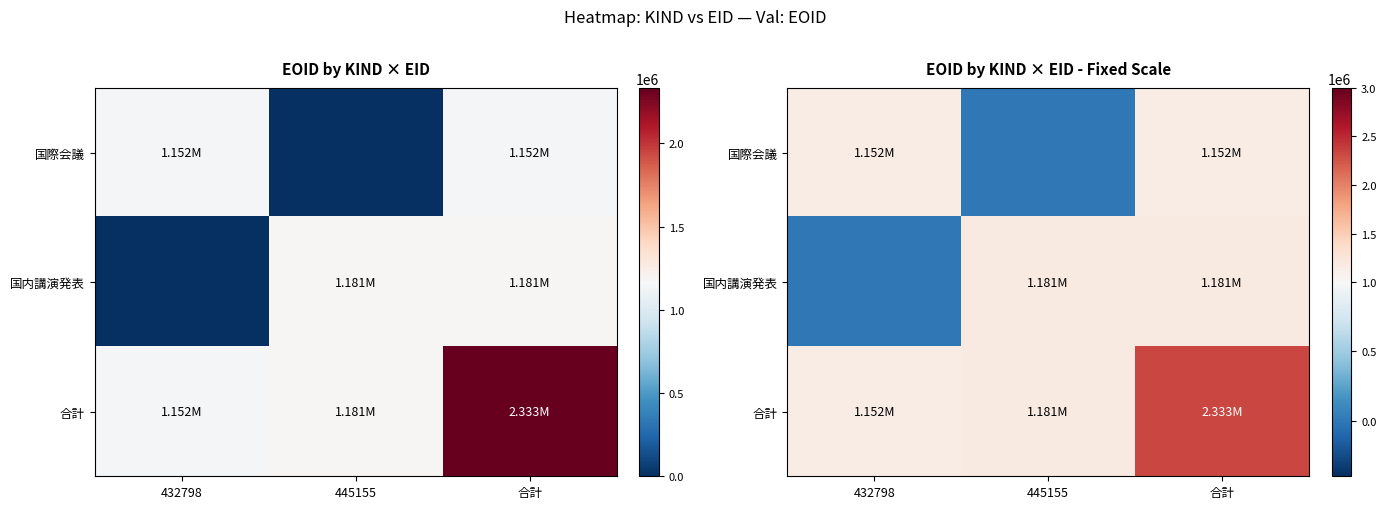

At how many categories does at least one series exceed 261285?

3